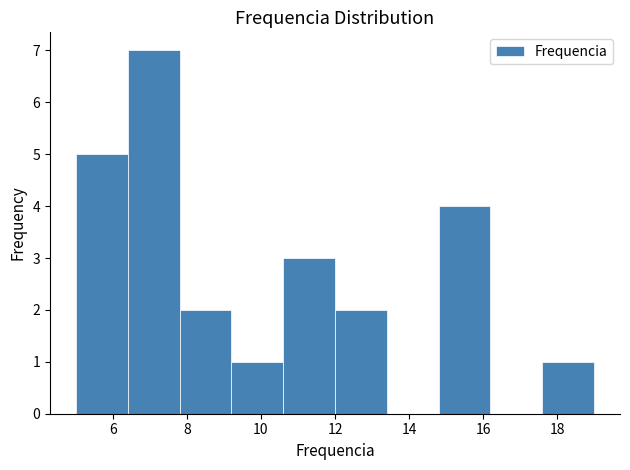

Reading left to right, list every bar in this chart as the range it spans on the x-axis followed by its height. The values are not printed on the chart, so give them approximately, as read against the axis.

5.0 to 6.4: 5
6.4 to 7.8: 7
7.8 to 9.2: 2
9.2 to 10.6: 1
10.6 to 12.0: 3
12.0 to 13.4: 2
13.4 to 14.8: 0
14.8 to 16.2: 4
16.2 to 17.6: 0
17.6 to 19.0: 1